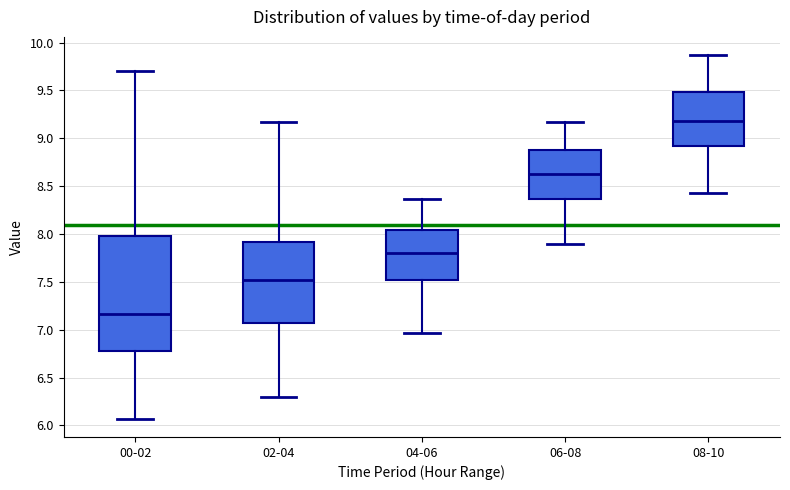

Reading left to right, read every box against the y-axis: the position of its median line, the range the box covers, and the ends of its whiskers. The values are not printed on the chart, so give them approximately, as read against the axis.

00-02: median 7.15, box 6.80 to 8.00, whiskers 6.05 to 9.70
02-04: median 7.50, box 7.05 to 7.90, whiskers 6.30 to 9.15
04-06: median 7.80, box 7.50 to 8.05, whiskers 6.95 to 8.35
06-08: median 8.65, box 8.35 to 8.90, whiskers 7.90 to 9.15
08-10: median 9.20, box 8.90 to 9.50, whiskers 8.45 to 9.85